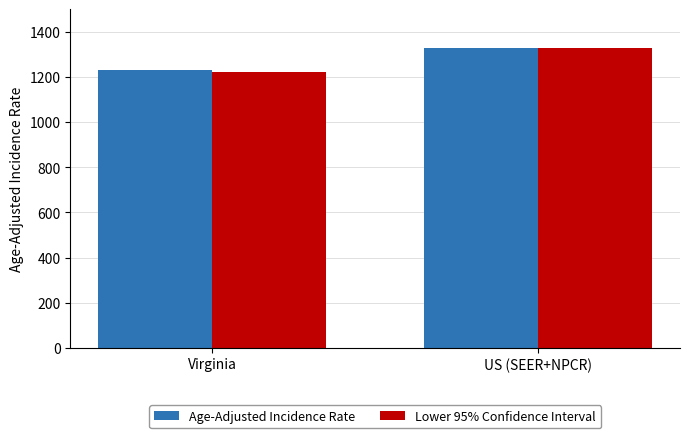

What is the value of the Age-Adjusted Incidence Rate bar at the 1st from the left?

1228.4